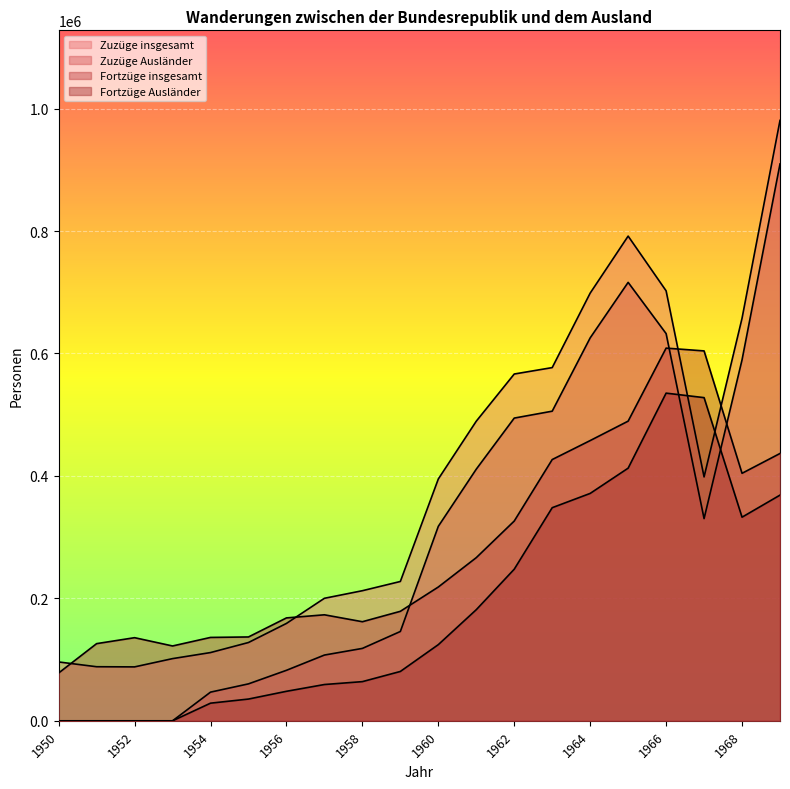

What is the difference between the Zuzüge Ausländer values at 1963 and 1965?

210394